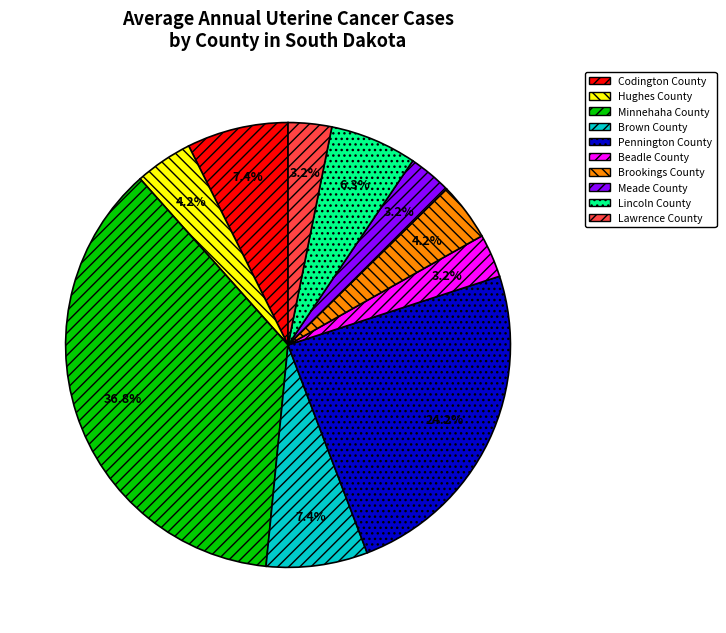

To the nearest percent, what percentage of the pie is Lawrence County?

3%